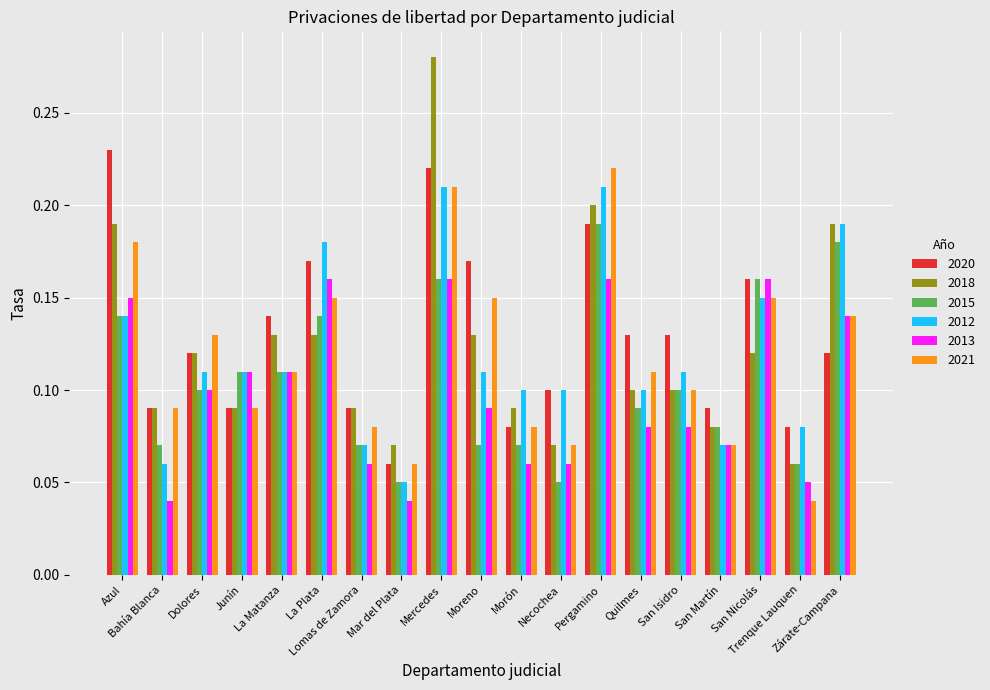

At how many categories does at least one series exceed 0?

19